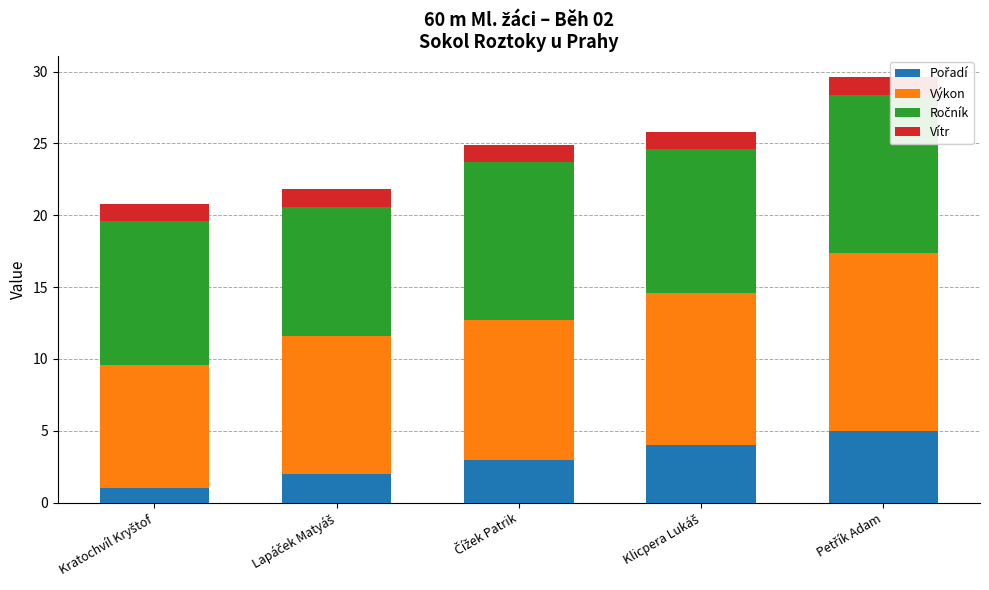

What position from the left is Kratochvíl Kryštof?

1